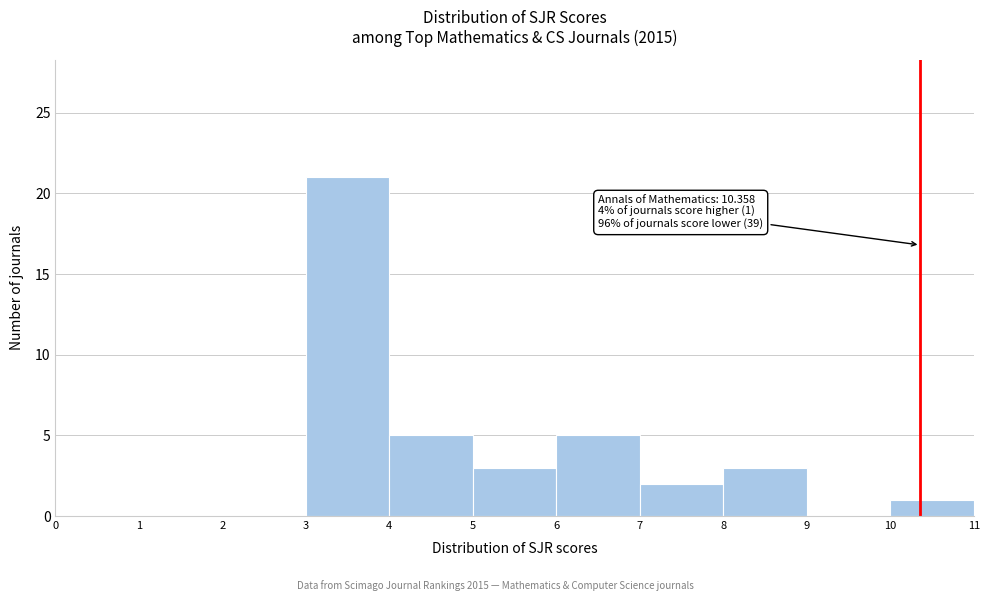

Over which range of the x-axis is the bar tallest?

3 to 4